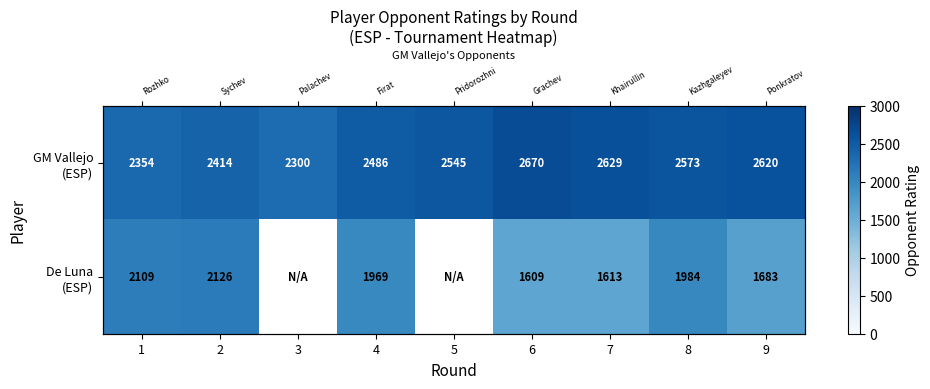

What is the approximate value of GM Vallejo (ESP) at 6?

2670.0